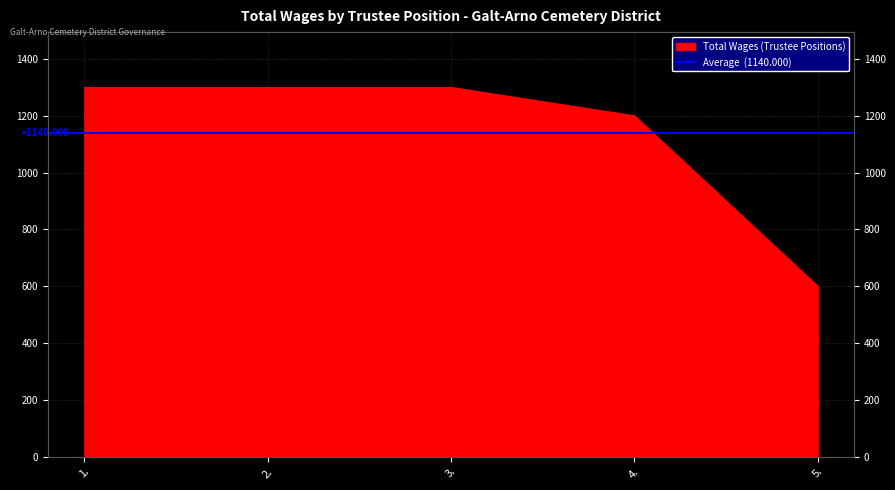

Which has a higher value, 1. or 5.?

1.